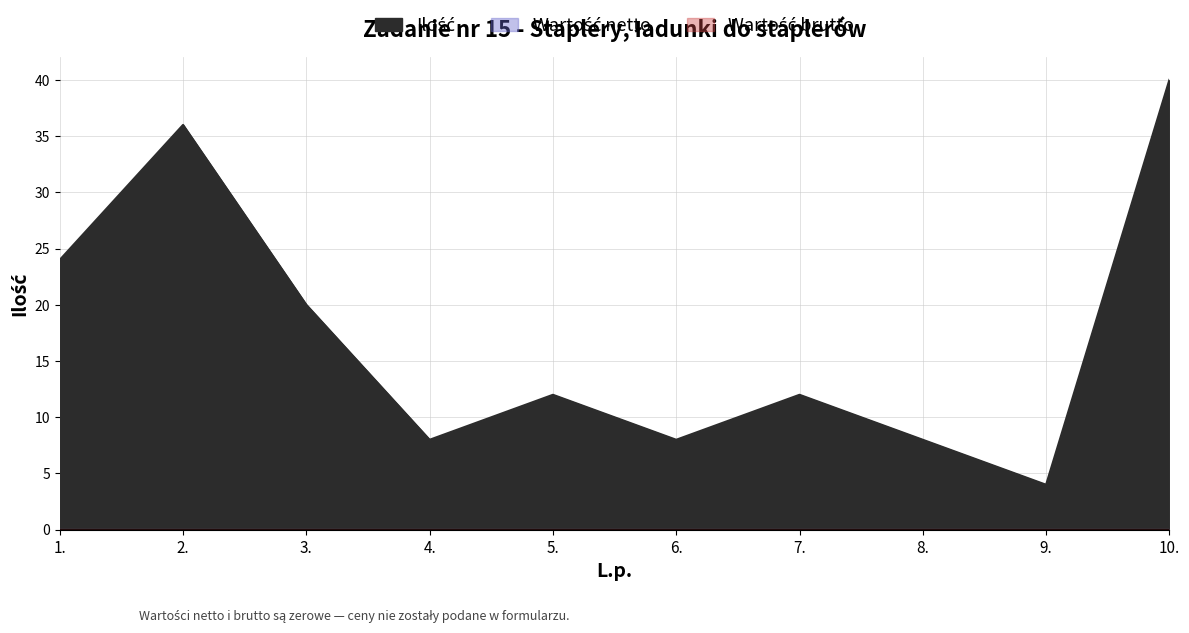

What is the sum of the Ilość values at 3. and 8.?

28